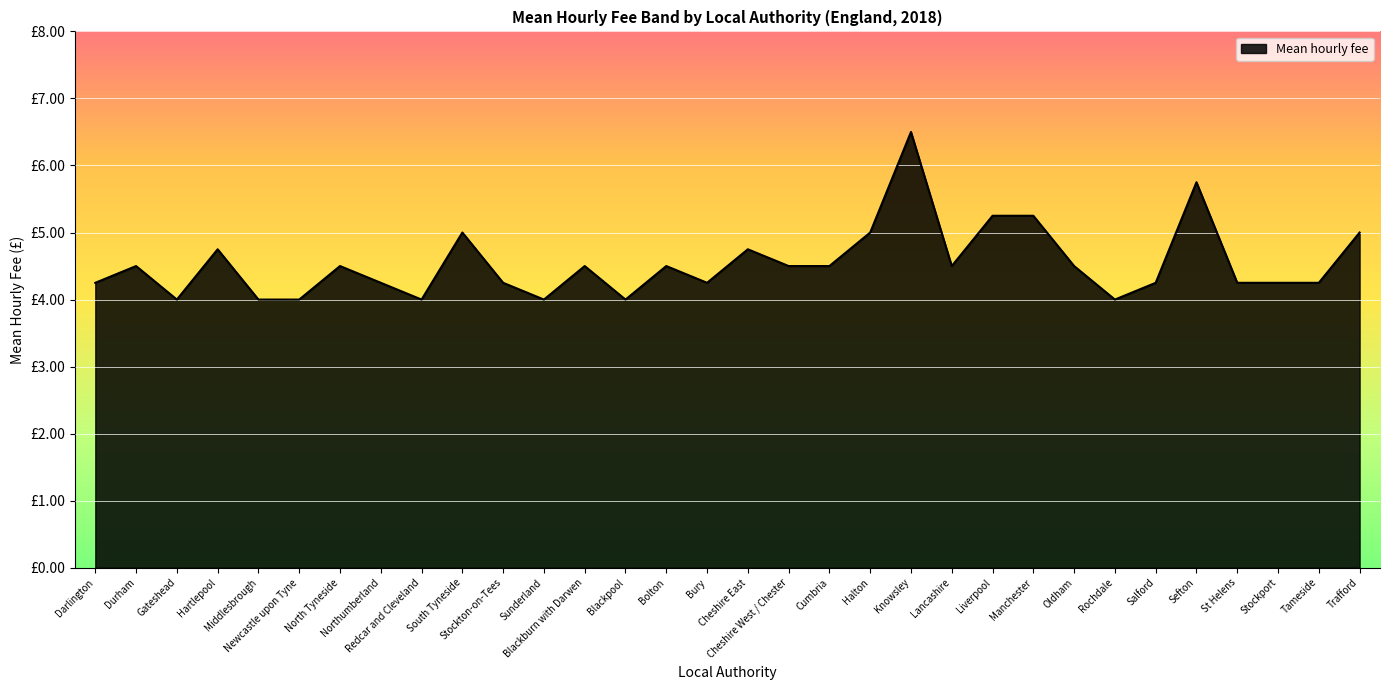

What is the ratio of the value at Bury to the value at Stockport?

1.0